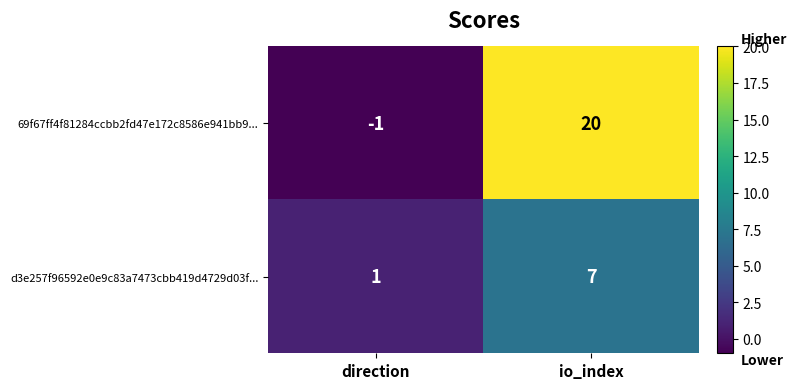

Reading right to left, what are all the values shown in this chart?

69f67ff4f81284ccbb2fd47e172c8586e941bb9...: io_index=20	direction=-1
d3e257f96592e0e9c83a7473cbb419d4729d03f...: io_index=7	direction=1